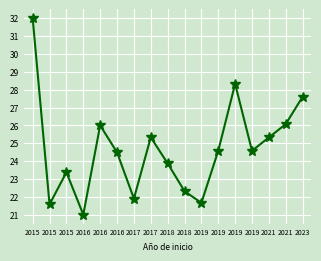

Reading left to right, transcribe all the data shown in this chart.

2015=32.0	2015=21.6	2015=23.4	2016=21.0	2016=26.0	2016=24.5	2017=21.9	2017=25.3	2018=23.9	2018=22.3	2019=21.7	2019=24.6	2019=28.3	2019=24.6	2021=25.3	2021=26.1	2023=27.6